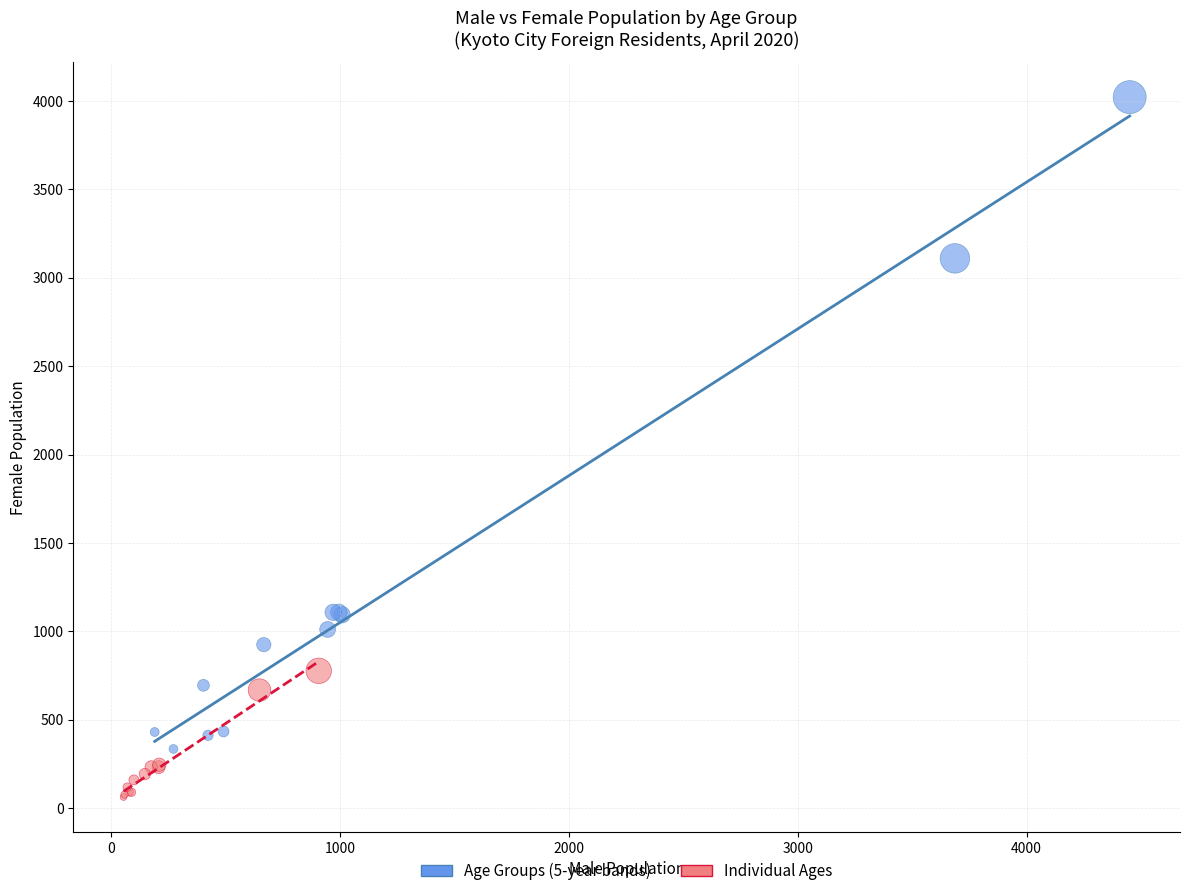

Which series contains the highest Y value?

Age Groups (5-year bands)